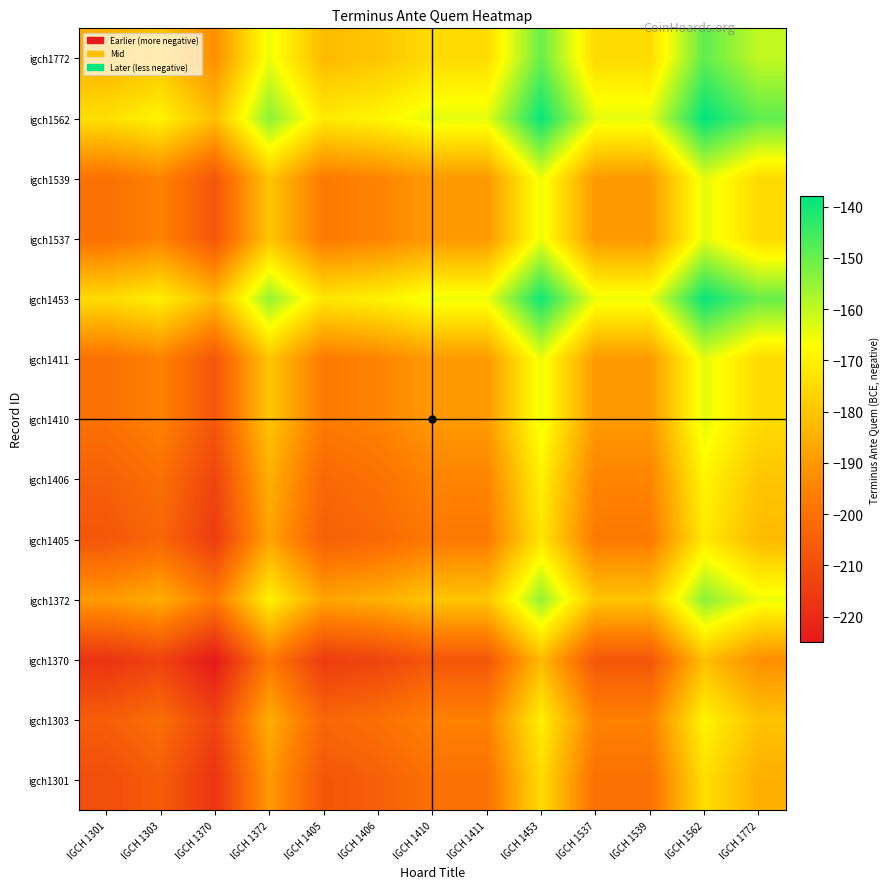

What is the minimum value shown in the chart?

-225.0